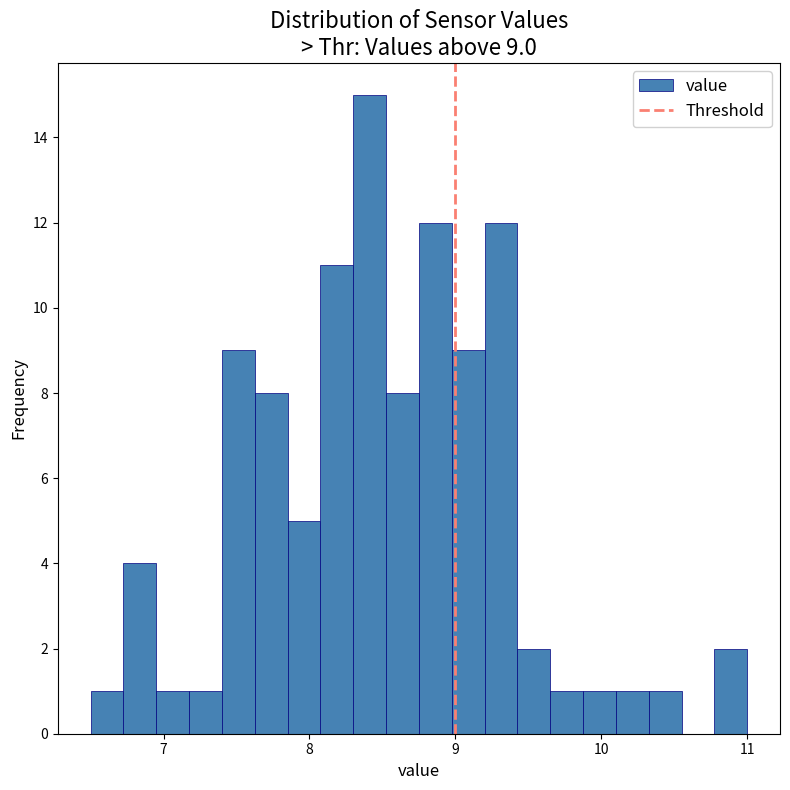

Around what value on the x-axis is the tallest bar? Give the approximate position of its centre, as read against the axis.

8.4